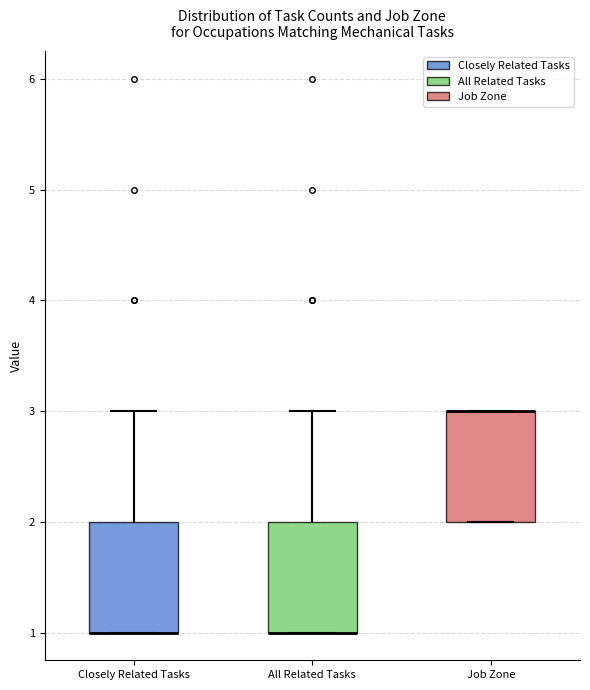

Where is the lower edge of the box for All Related Tasks on the y-axis? The values are not printed on the chart, so give them approximately, as read against the axis.

1